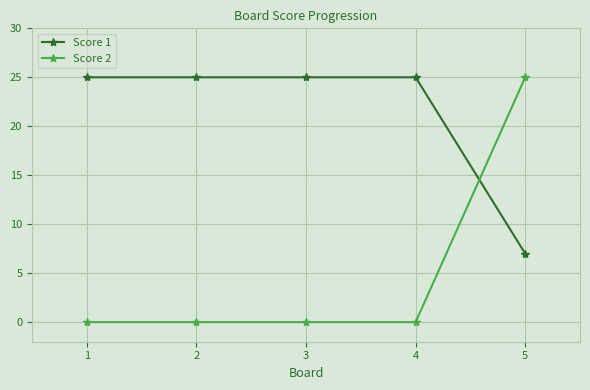

Does the chart display data point markers on the line(s)?

Yes